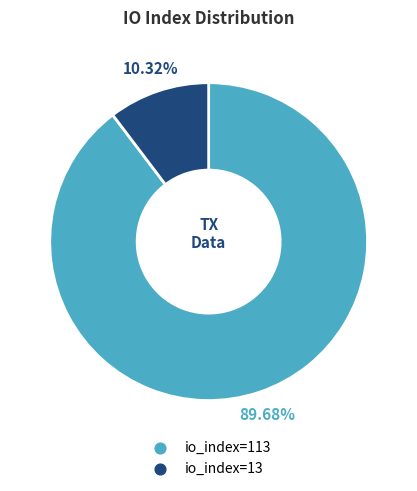

To the nearest percent, what percentage of the pie is io_index=13?

10%